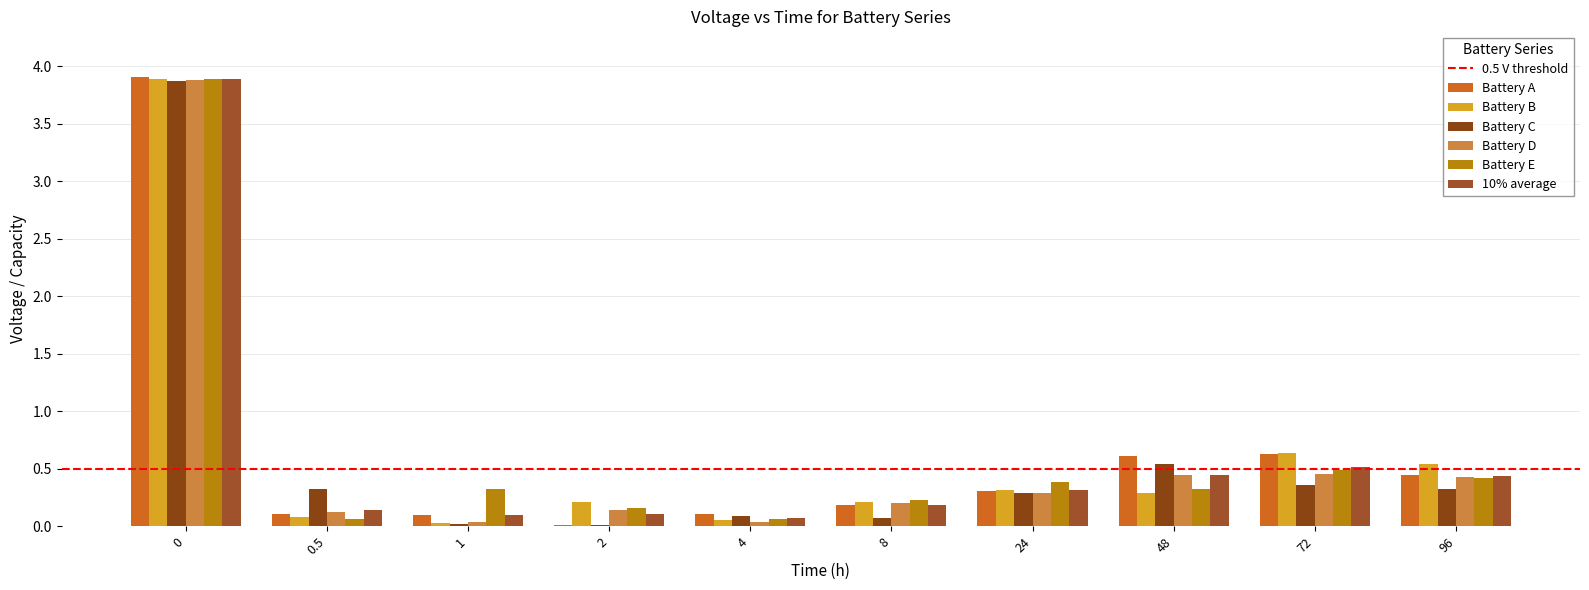

Are the bars grouped side by side (vs. stacked)?

Yes